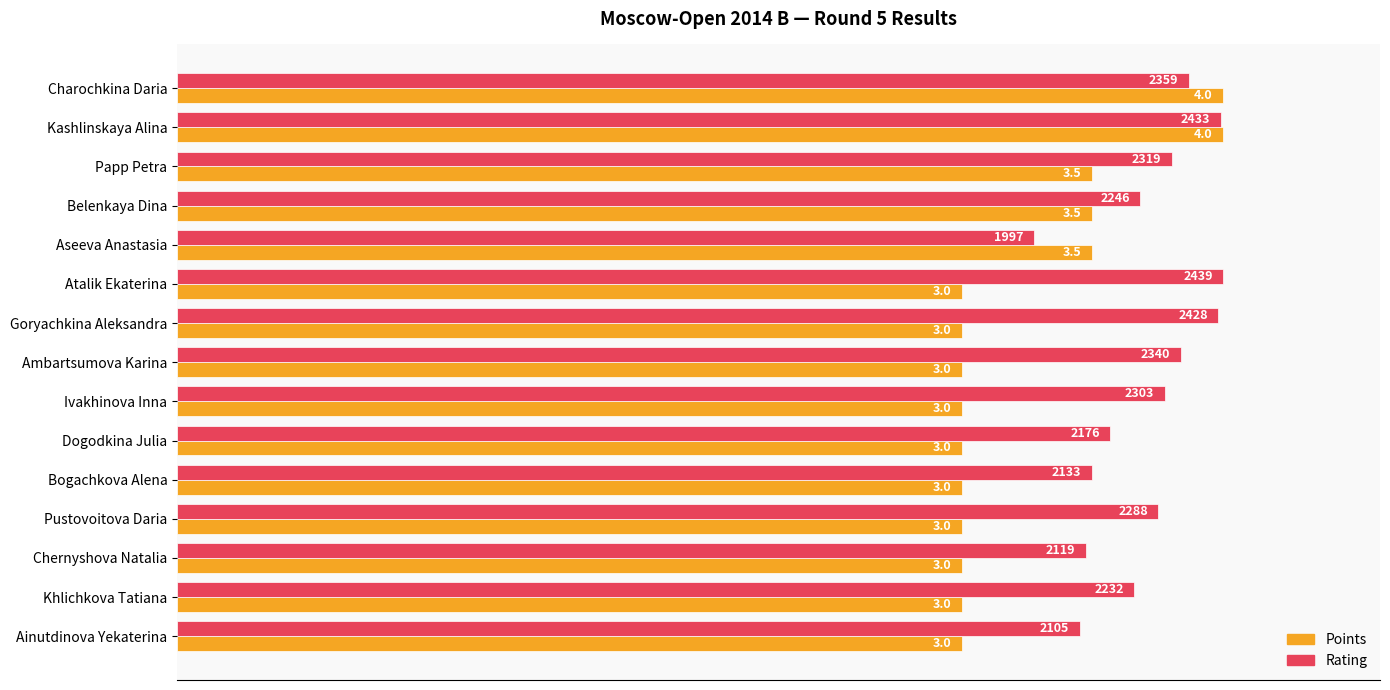

What are all the series names shown in the legend?

Points, Rating